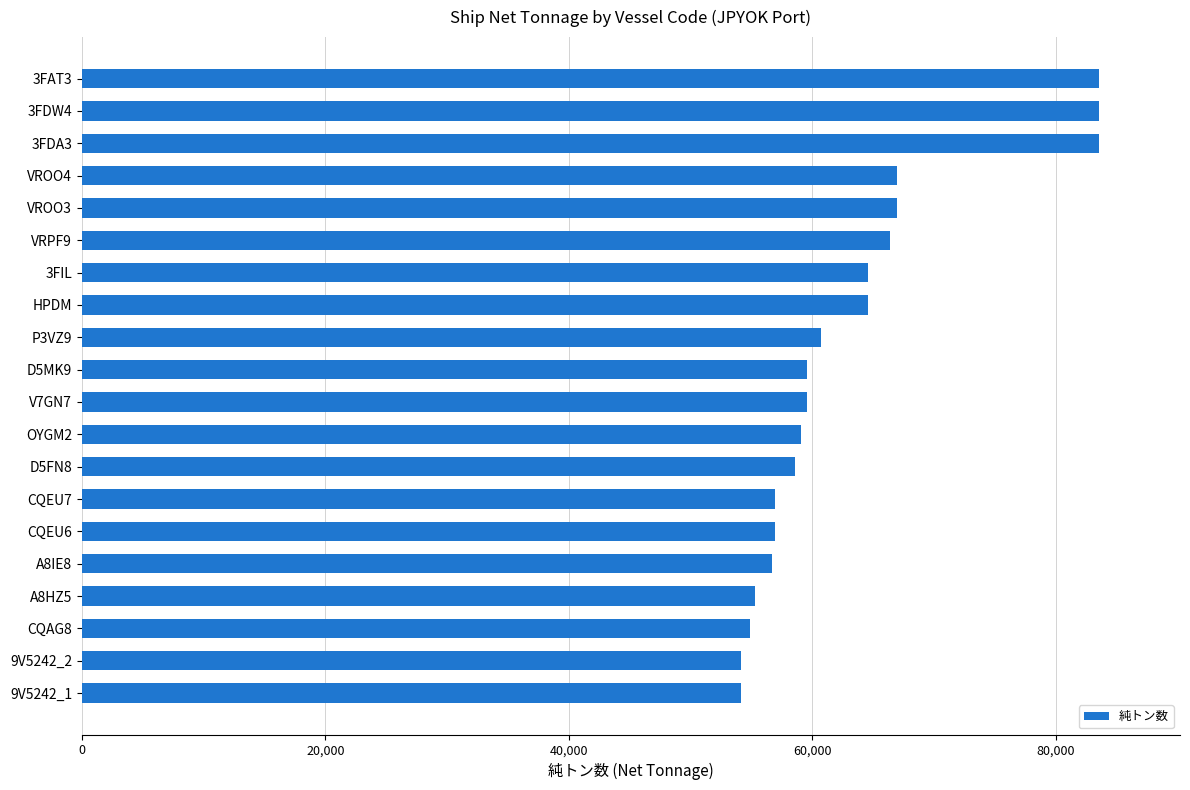

What is the ratio of the value at VROO4 to the value at 9V5242_1?

1.2